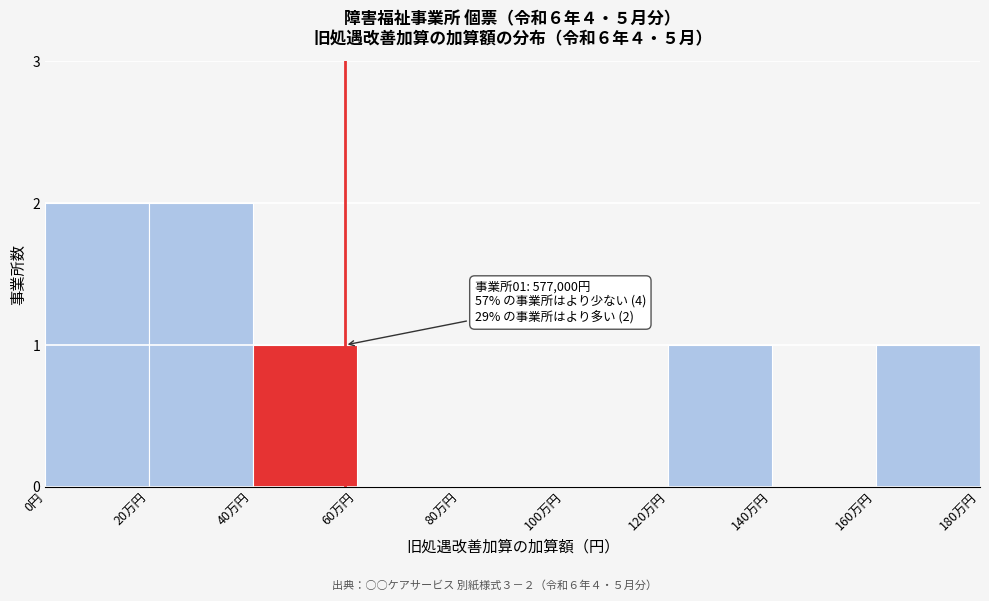

Reading right to left, transcribe all the data shown in this chart.

160万円=1	140万円=0	120万円=1	100万円=0	80万円=0	60万円=0	40万円=1	20万円=2	0円=2